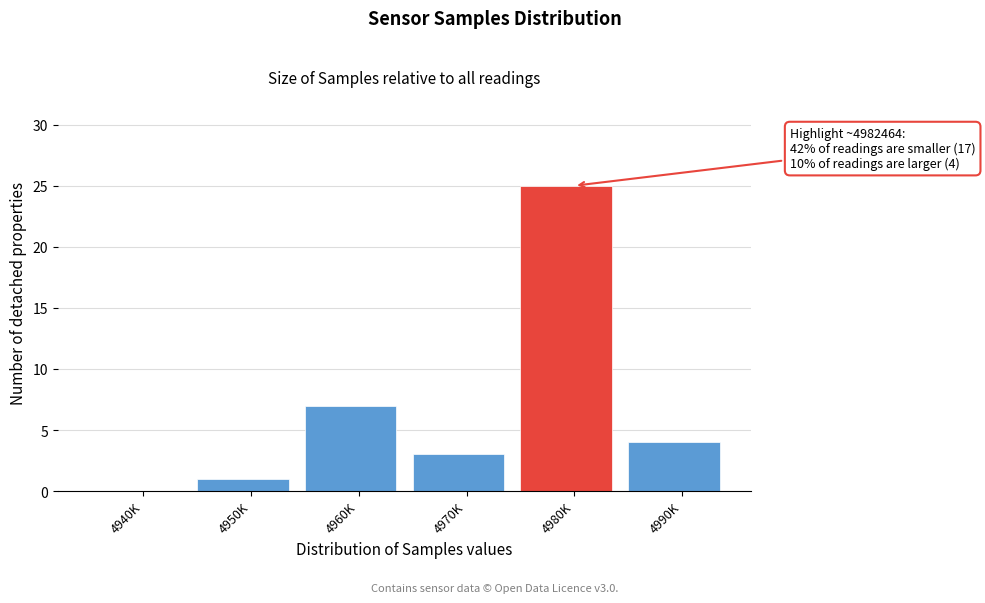

Reading left to right, extract all data points from this chart.

4940K=0	4950K=1	4960K=7	4970K=3	4980K=25	4990K=4